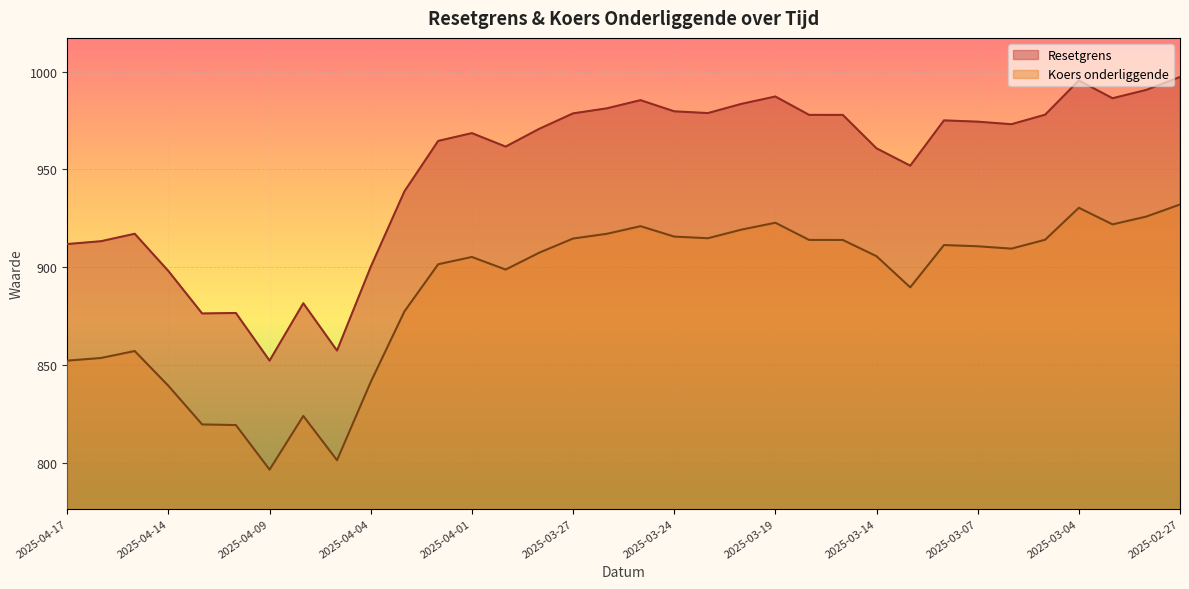

List the series in order of their overall mean, highest first.

Resetgrens, Koers onderliggende